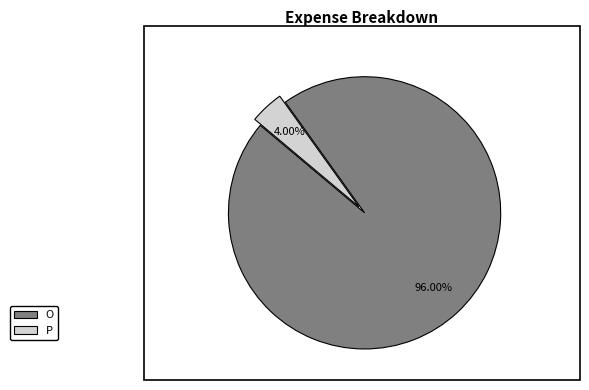

To the nearest percent, what percentage of the pie is P?

4%